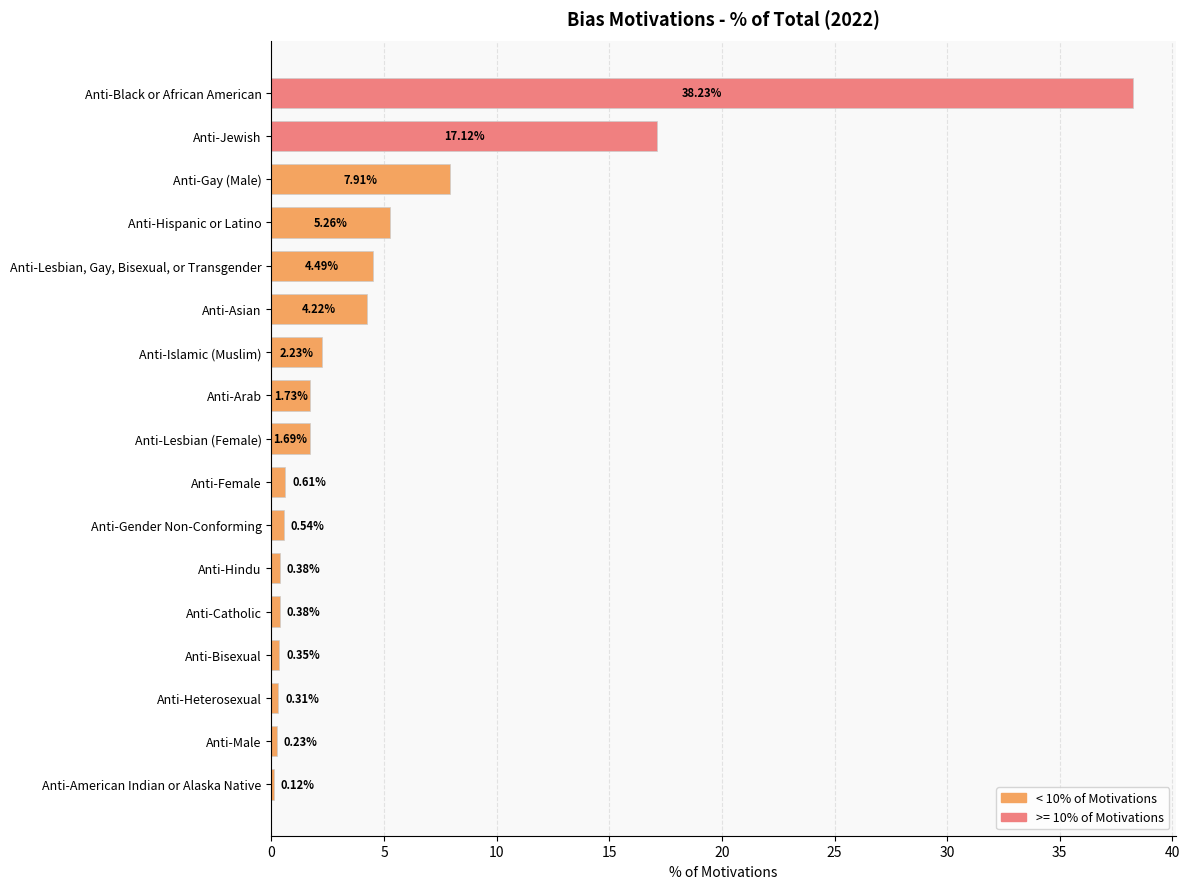

What is the change in value from Anti-Female to Anti-Male?

-0.4